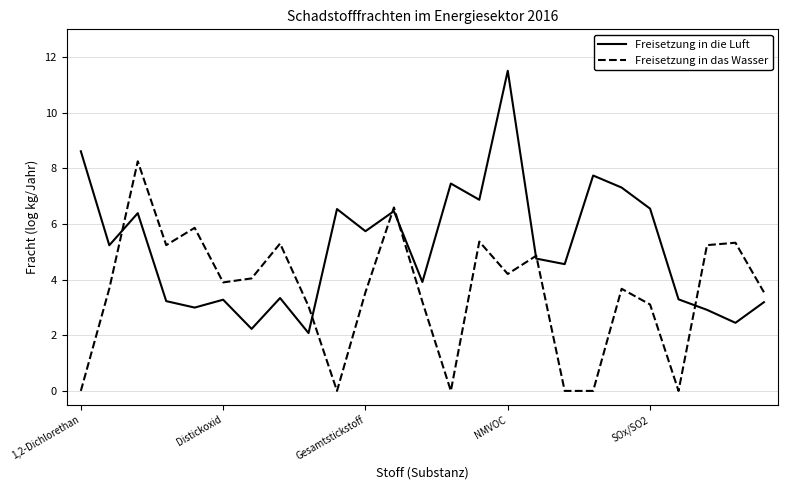

How many distinct data groups are displayed?

2